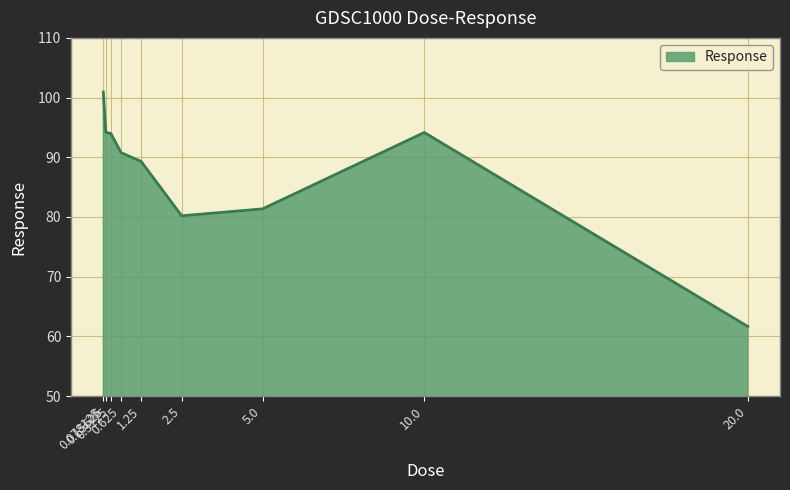

How many lines are shown in the chart?

1